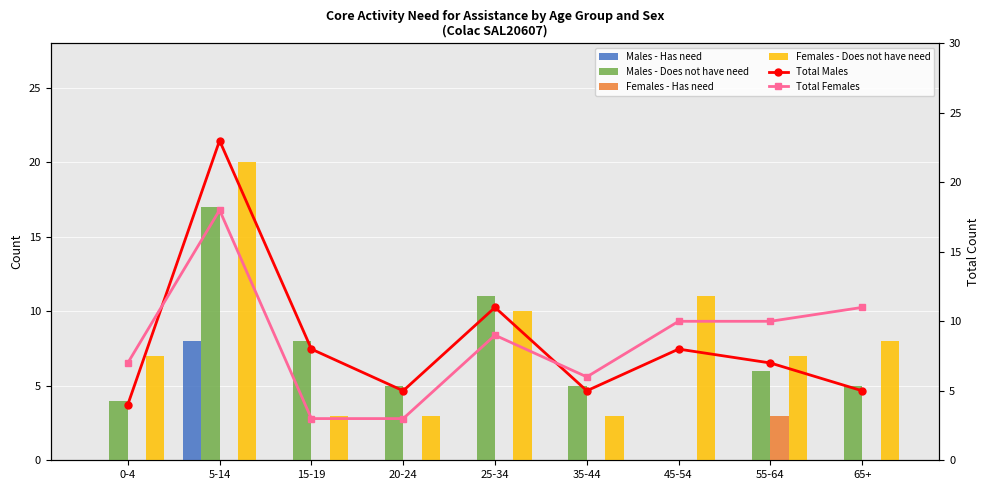

List the labels in order of Males - Has need value, largest first.

5-14, 0-4, 15-19, 20-24, 25-34, 35-44, 45-54, 55-64, 65+